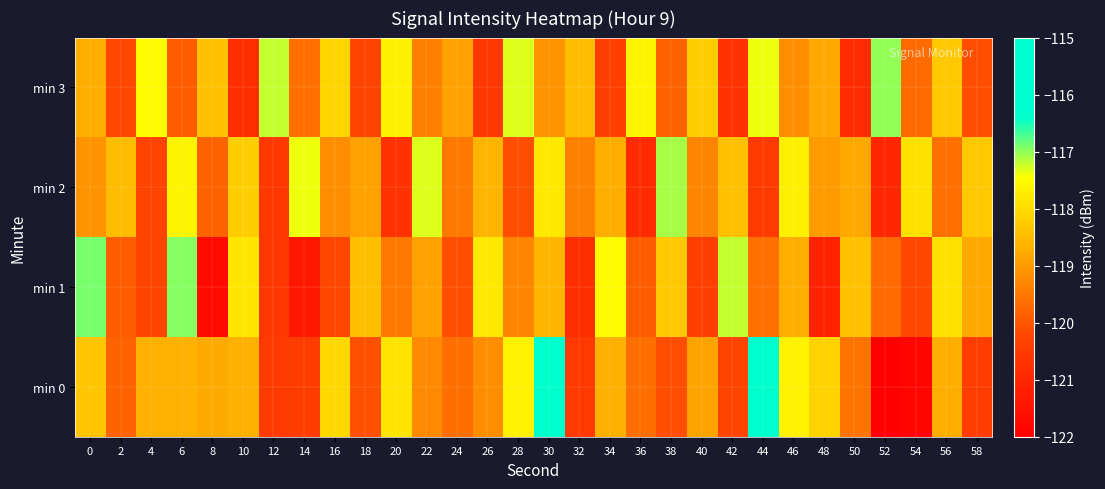

Reading left to right, what are all the values shown in this chart?

min 0: 0=-118.4	2=-119.8	4=-118.6	6=-118.7	8=-118.8	10=-118.7	12=-120.5	14=-120.5	16=-118.1	18=-120.1	20=-117.9	22=-119.2	24=-119.6	26=-119.2	28=-117.7	30=-116.0	32=-120.5	34=-118.7	36=-119.6	38=-120.1	40=-118.9	42=-120.3	44=-116.2	46=-117.7	48=-118.1	50=-119.6	52=-122.0	54=-121.8	56=-118.7	58=-120.4
min 1: 0=-116.9	2=-119.9	4=-120.3	6=-117.0	8=-121.7	10=-117.8	12=-120.6	14=-121.4	16=-120.2	18=-118.4	20=-119.5	22=-118.9	24=-120.1	26=-117.8	28=-119.3	30=-118.6	32=-120.8	34=-117.5	36=-119.9	38=-118.3	40=-120.4	42=-117.2	44=-119.6	46=-118.7	48=-121.1	50=-118.4	52=-119.7	54=-120.2	56=-117.9	58=-118.8
min 2: 0=-119.1	2=-118.5	4=-120.3	6=-117.6	8=-119.8	10=-118.2	12=-120.6	14=-117.4	16=-119.2	18=-118.9	20=-120.7	22=-117.3	24=-119.5	26=-118.6	28=-120.1	30=-117.8	32=-119.4	34=-118.7	36=-120.9	38=-117.1	40=-119.3	42=-118.4	44=-120.5	46=-117.7	48=-119.0	50=-118.8	52=-121.0	54=-117.9	56=-119.6	58=-118.3
min 3: 0=-118.7	2=-120.2	4=-117.5	6=-119.9	8=-118.4	10=-120.8	12=-117.2	14=-119.6	16=-118.1	18=-120.3	20=-117.7	22=-119.4	24=-118.9	26=-120.6	28=-117.3	30=-119.1	32=-118.5	34=-120.4	36=-117.6	38=-119.8	40=-118.2	42=-120.7	44=-117.4	46=-119.2	48=-118.8	50=-120.9	52=-117.0	54=-119.7	56=-118.3	58=-120.1